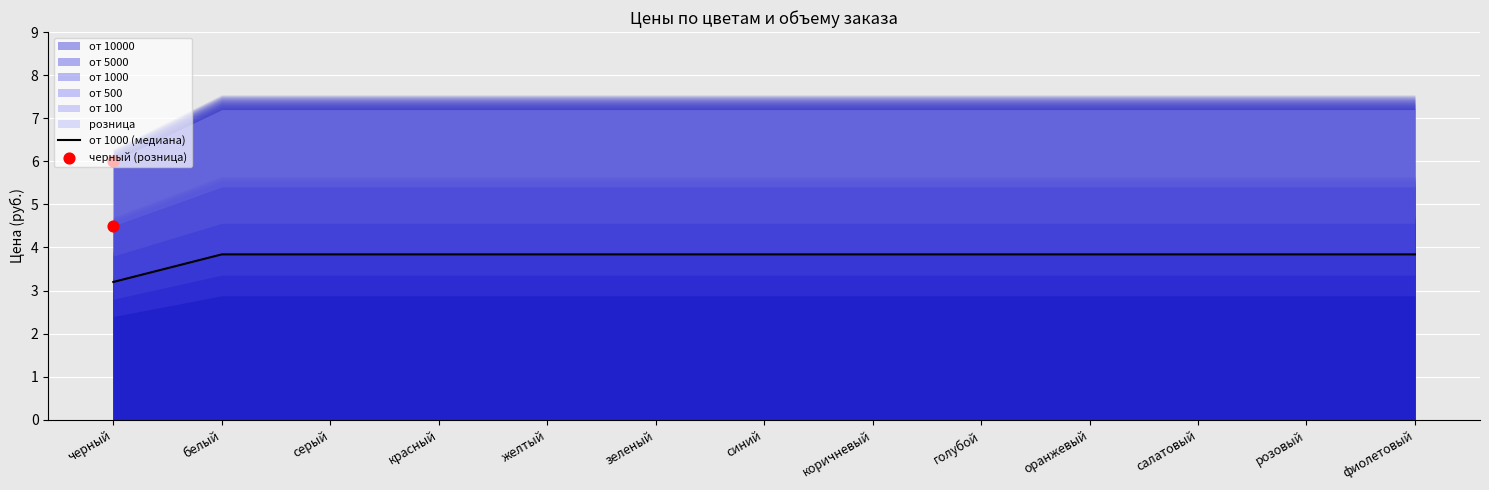

Which has a higher value, коричневый or оранжевый?

коричневый